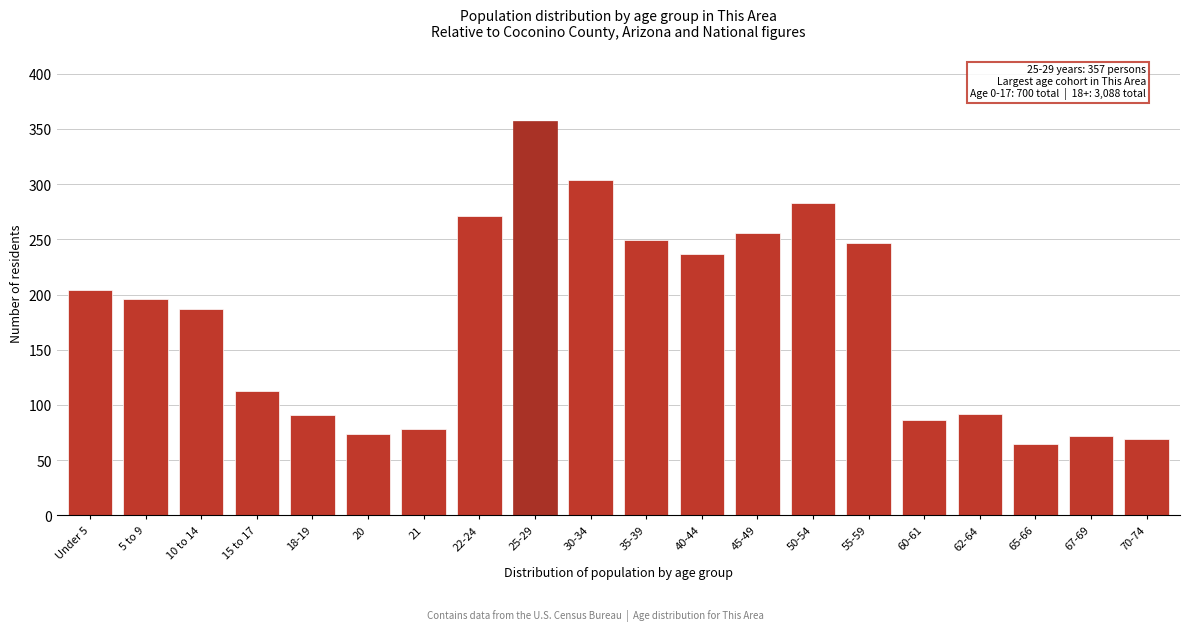

What is the average value?

177